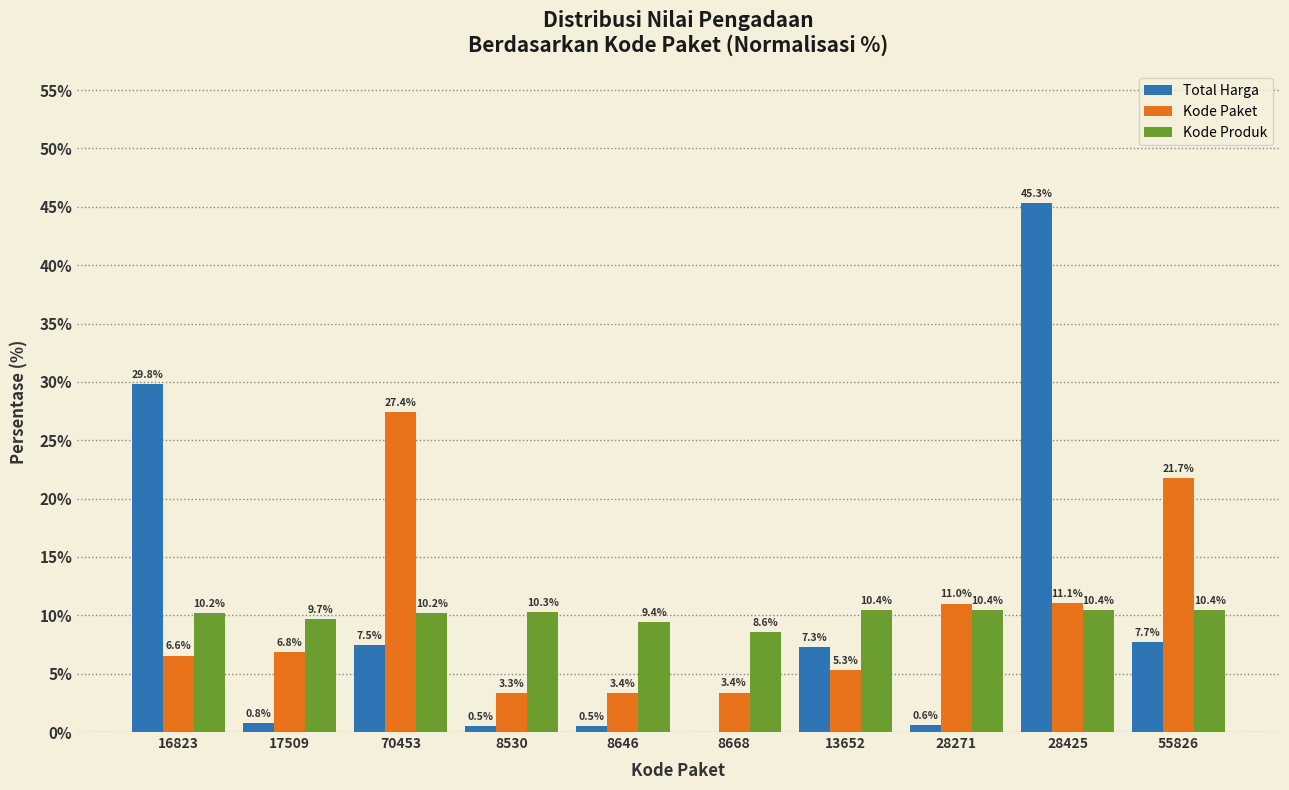

How many series are shown in this chart?

3